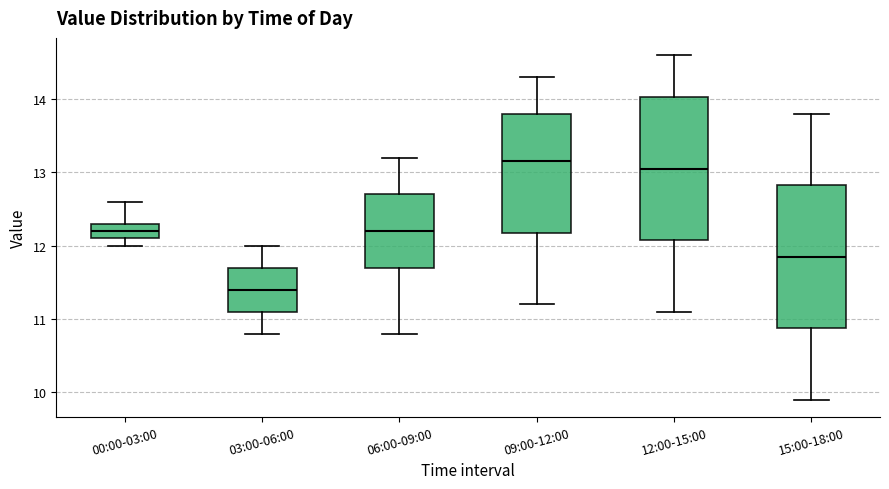

Reading left to right, read every box against the y-axis: the position of its median line, the range the box covers, and the ends of its whiskers. The values are not printed on the chart, so give them approximately, as read against the axis.

00:00-03:00: median 12.2, box 12.1 to 12.3, whiskers 12.0 to 12.6
03:00-06:00: median 11.4, box 11.1 to 11.7, whiskers 10.8 to 12.0
06:00-09:00: median 12.2, box 11.7 to 12.7, whiskers 10.8 to 13.2
09:00-12:00: median 13.2, box 12.2 to 13.8, whiskers 11.2 to 14.3
12:00-15:00: median 13.1, box 12.1 to 14.0, whiskers 11.1 to 14.6
15:00-18:00: median 11.9, box 10.9 to 12.8, whiskers 9.9 to 13.8